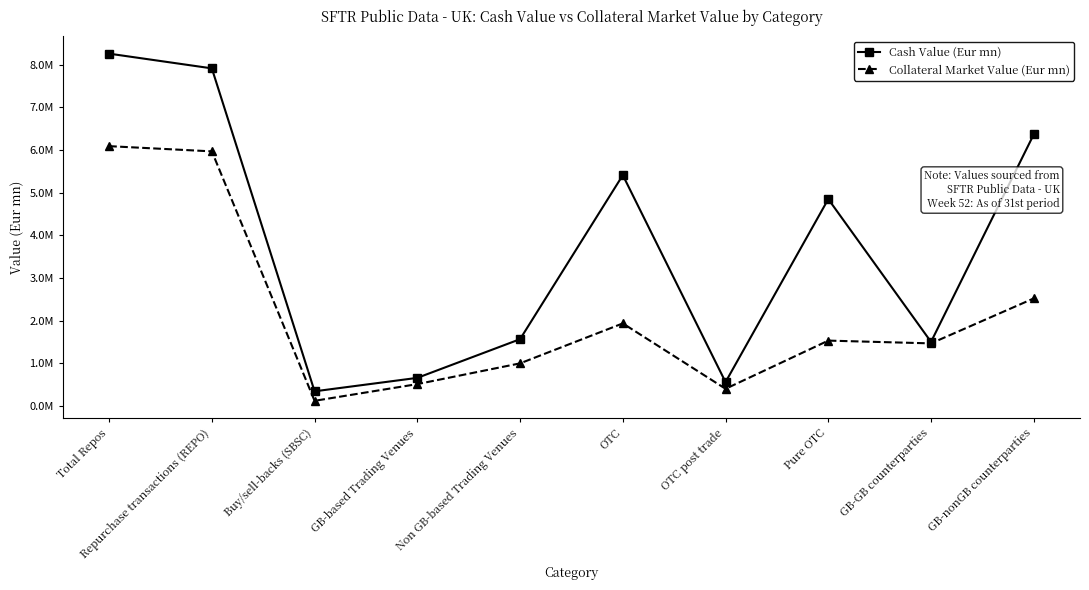

Where is Cash Value (Eur mn) nearest to the value 4303104?

Pure OTC